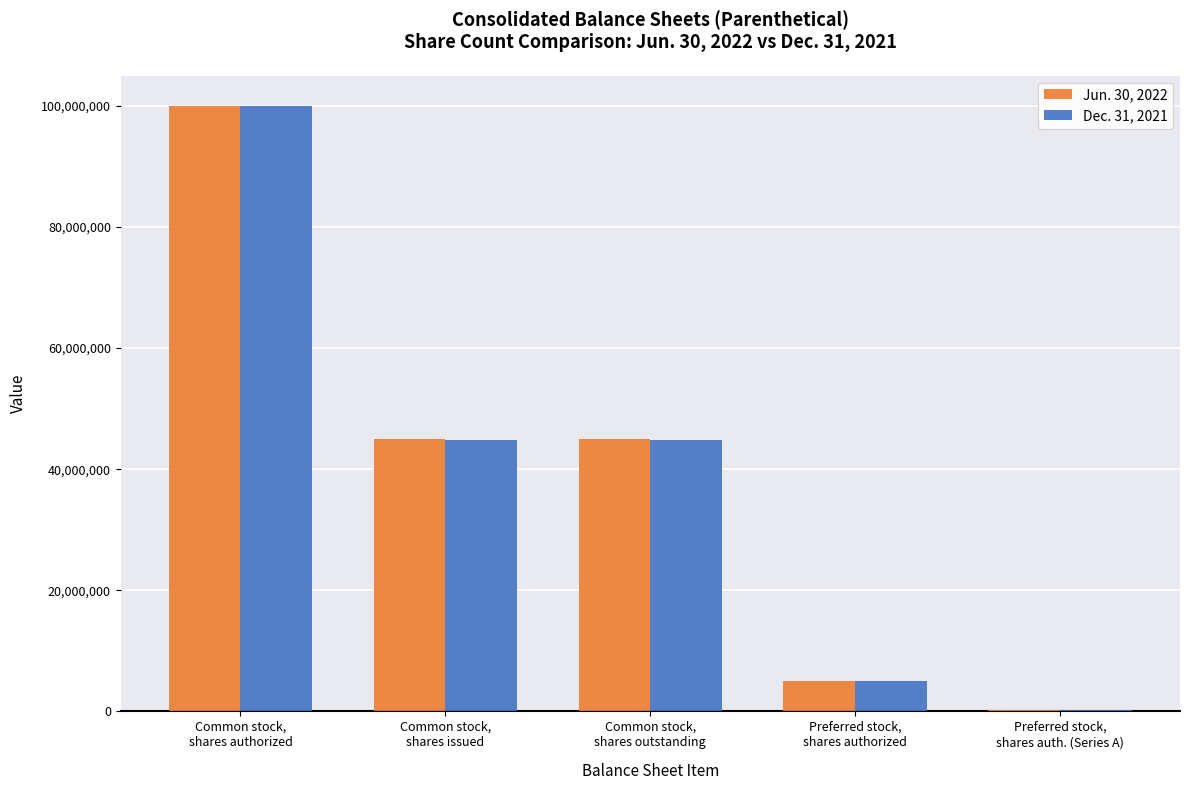

How many groups of bars are there?

5